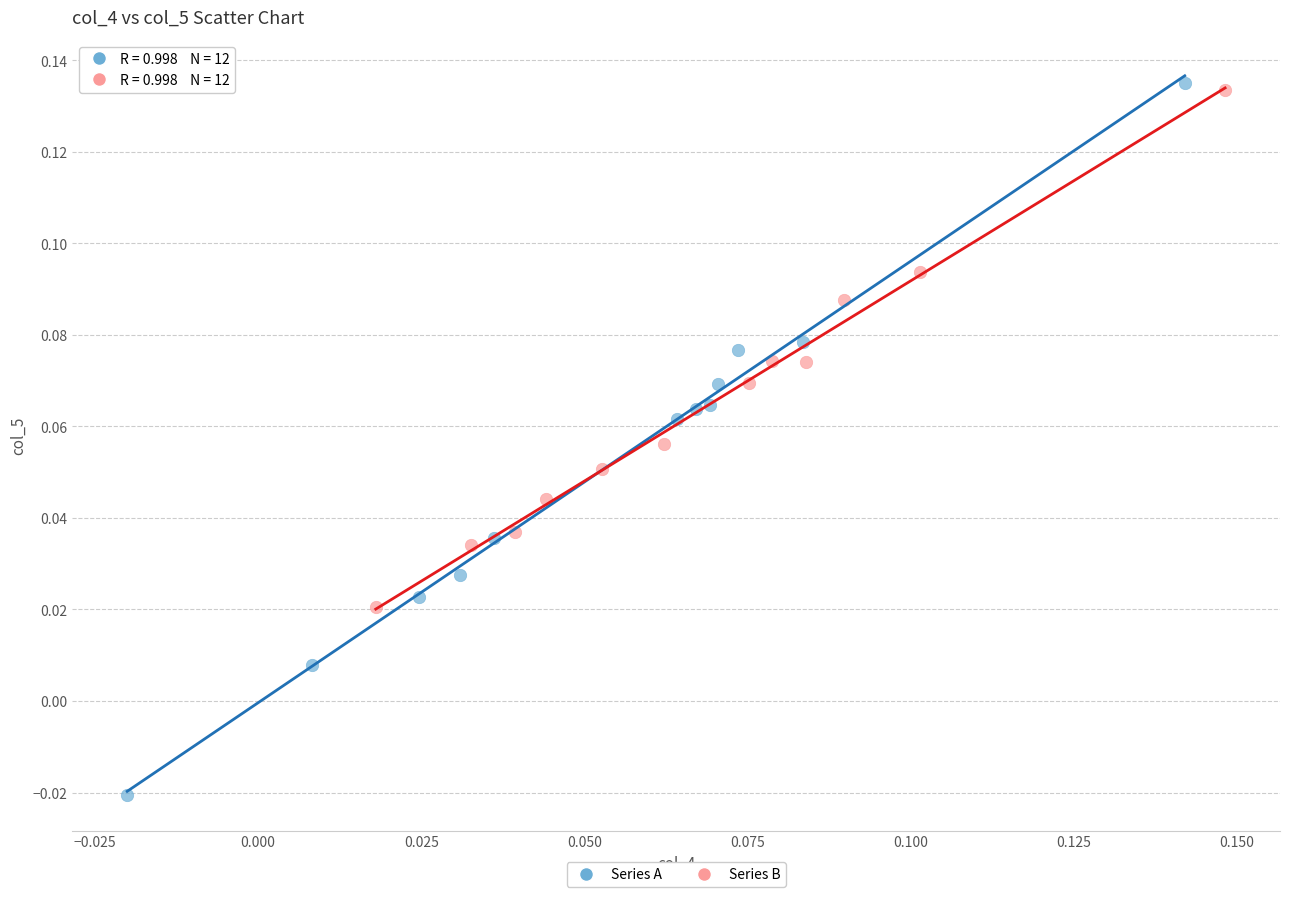

Which series contains the lowest Y value?

Series A